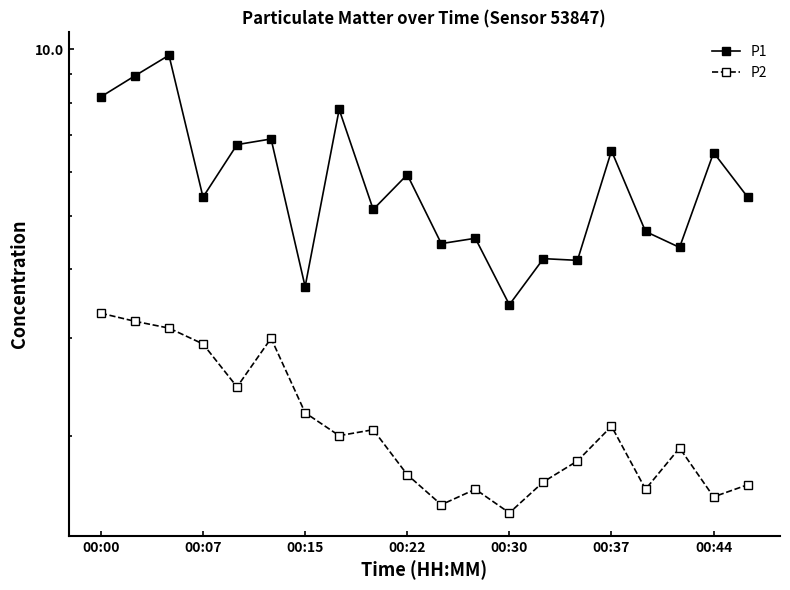

Which series changed the most between 9 and 14?

P1